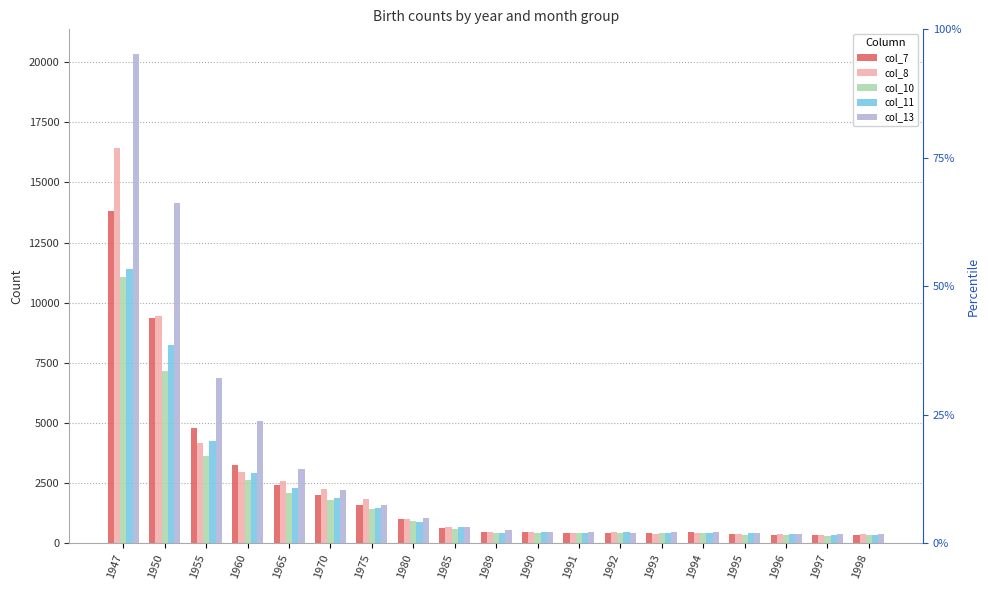

Rank the series at 1947 from lowest to highest value.

col_10, col_11, col_7, col_8, col_13